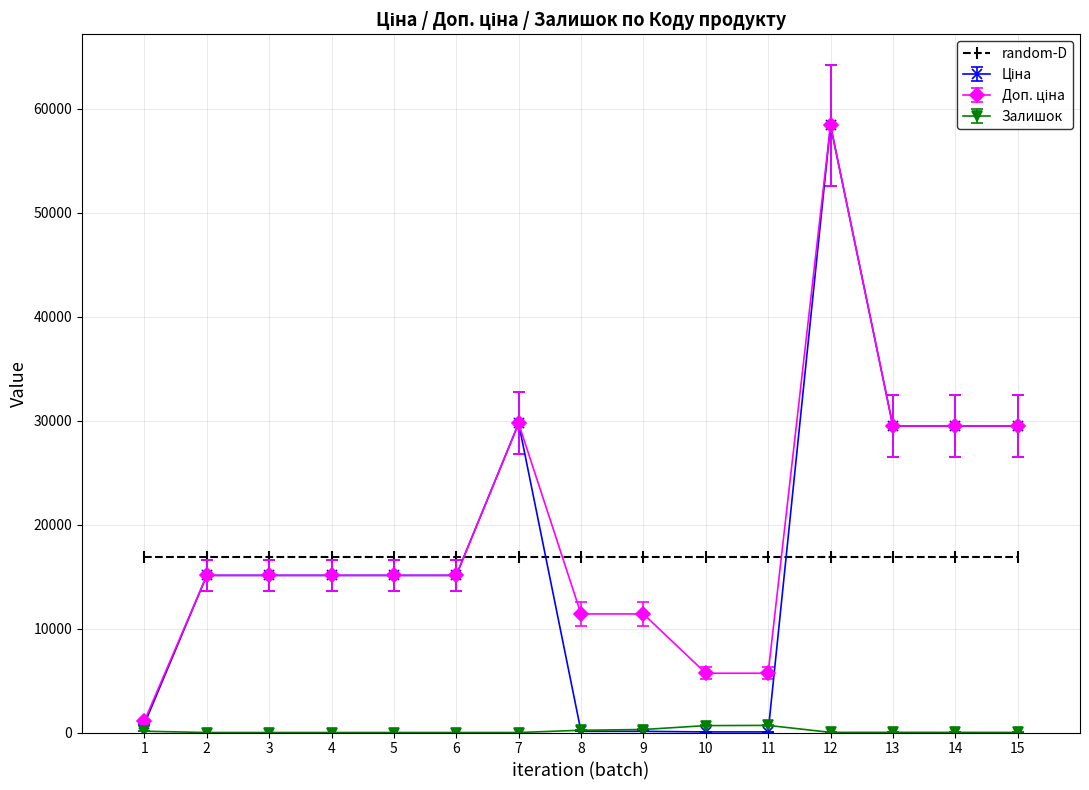

At which category is the sum across all series the highest?

12